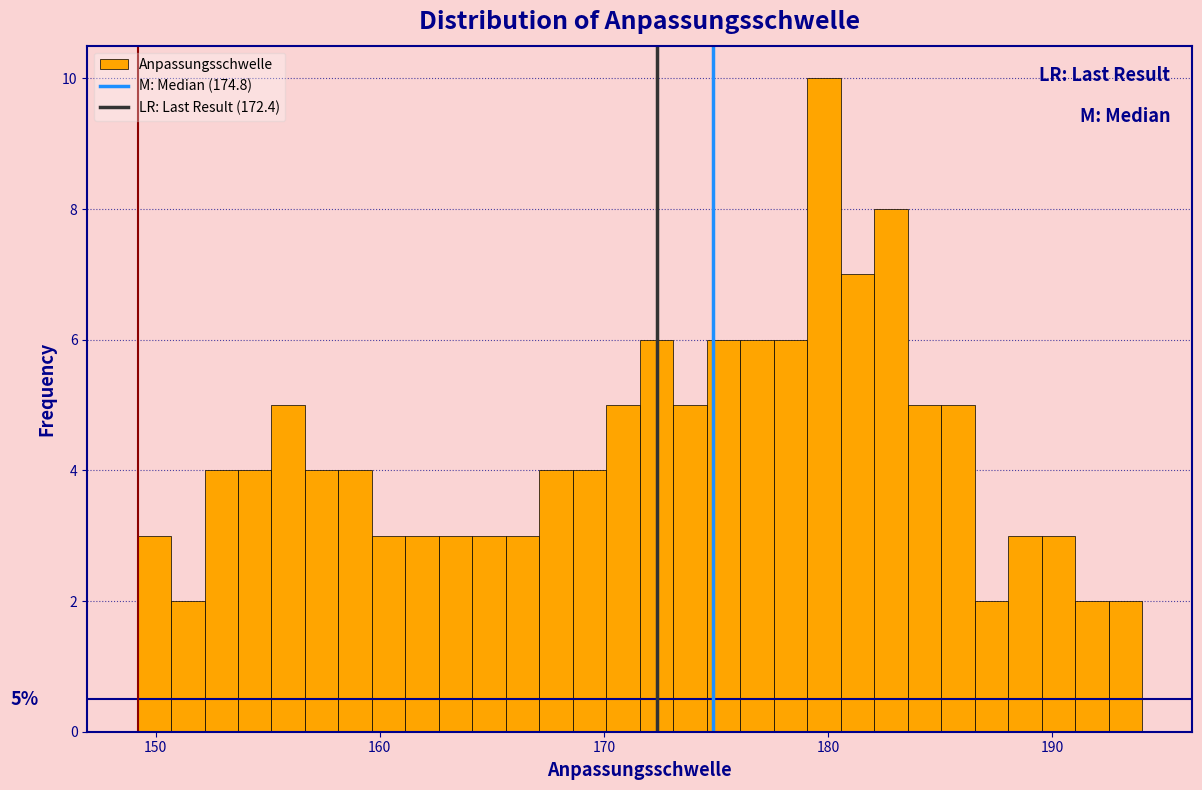

Around what value on the x-axis is the tallest bar? Give the approximate position of its centre, as read against the axis.

180